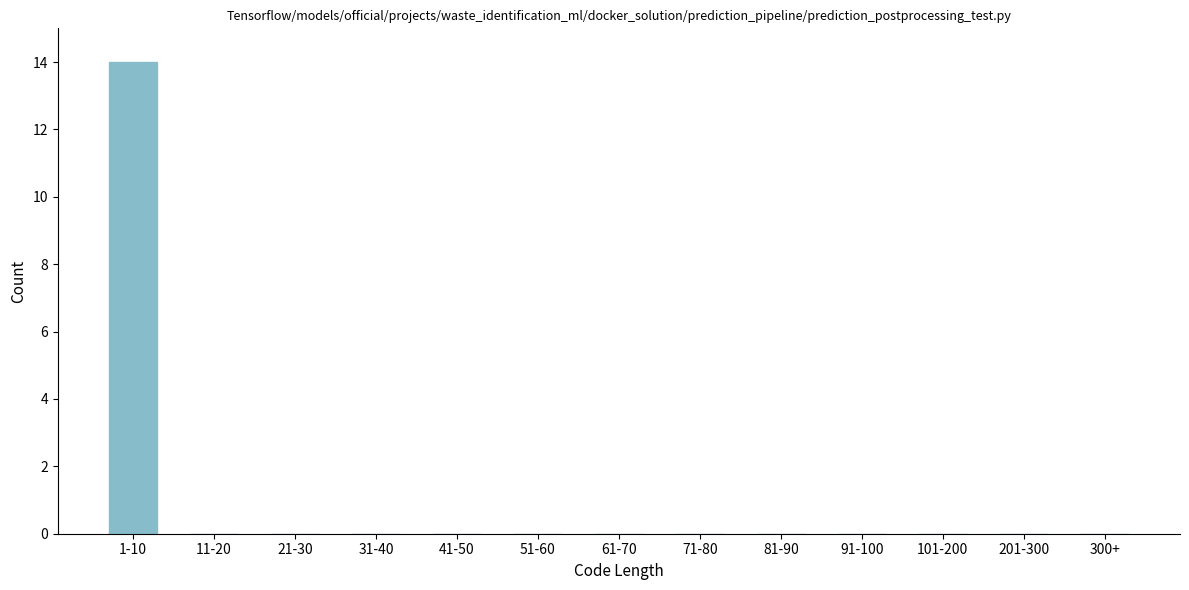

Reading left to right, what are all the values shown in this chart?

1-10=14	11-20=0	21-30=0	31-40=0	41-50=0	51-60=0	61-70=0	71-80=0	81-90=0	91-100=0	101-200=0	201-300=0	300+=0